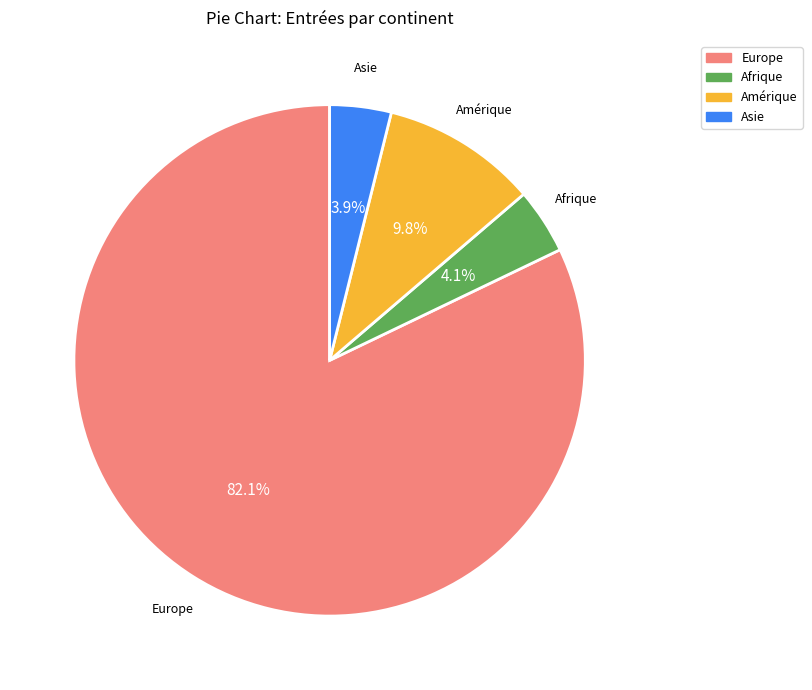

Which category accounts for the majority?

Europe